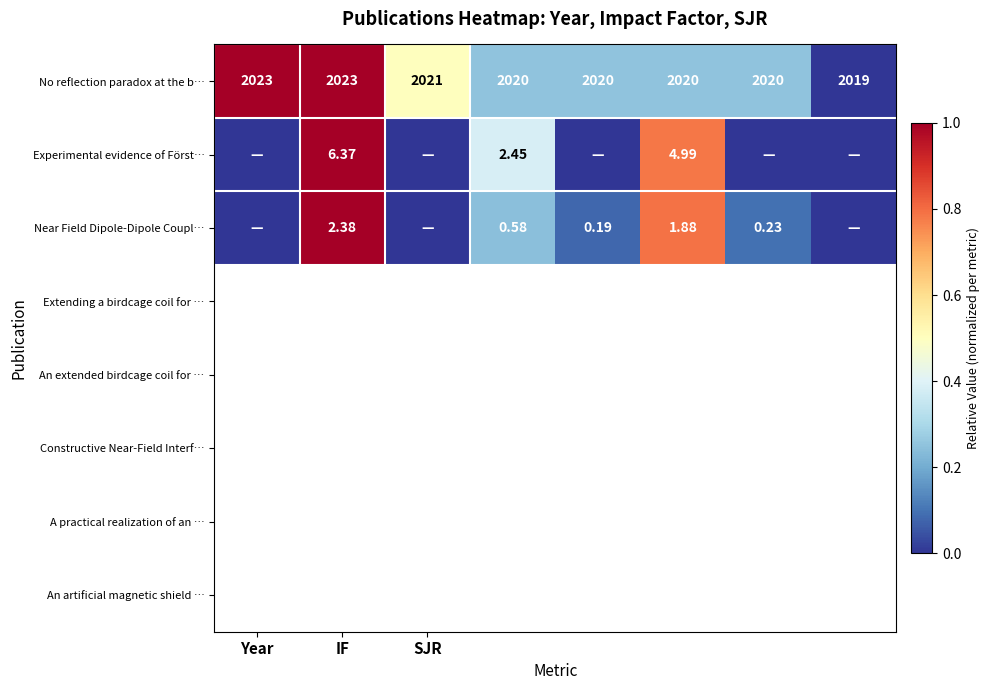

What is the greatest value displayed?

1.0